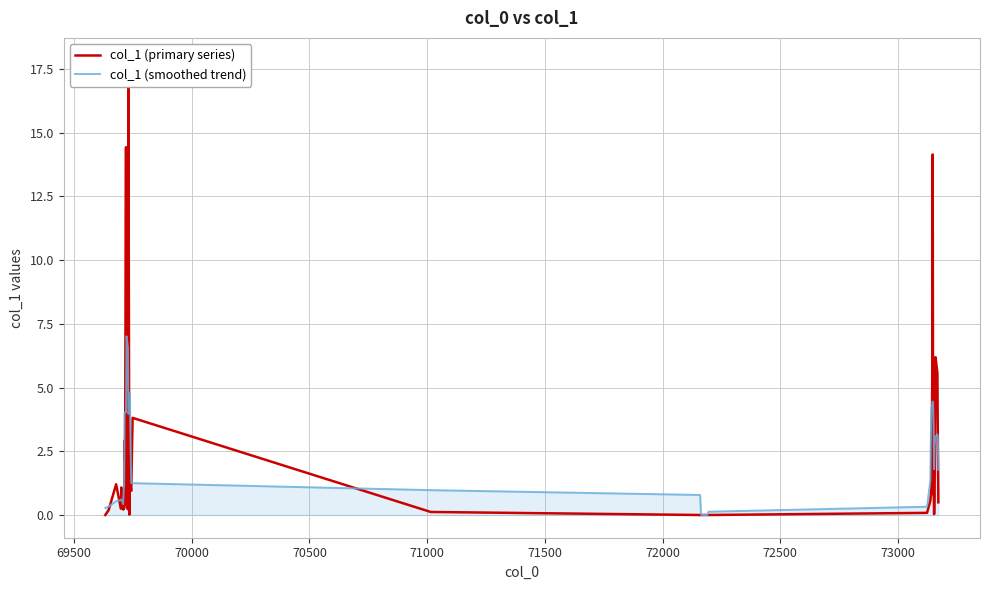

True or false: col_1 (smoothed trend) has more than 1 points higher than both neighbors.

True